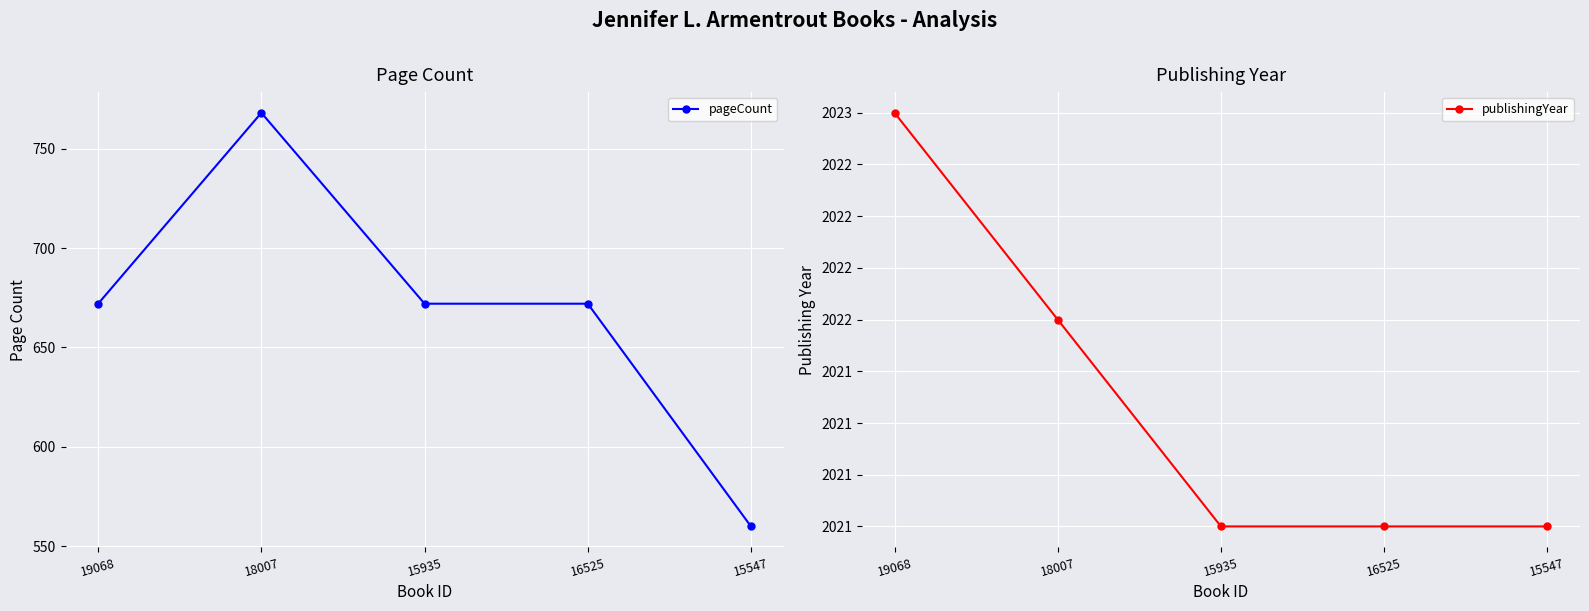

Which series has the largest total across all categories?

publishingYear